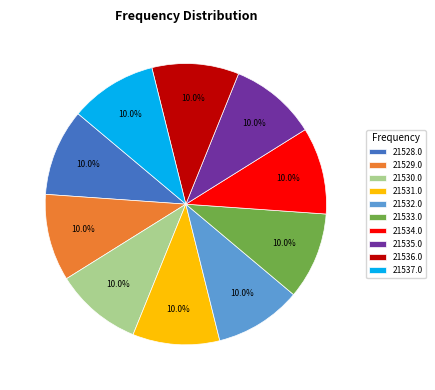

How many slices are in this pie chart?

10